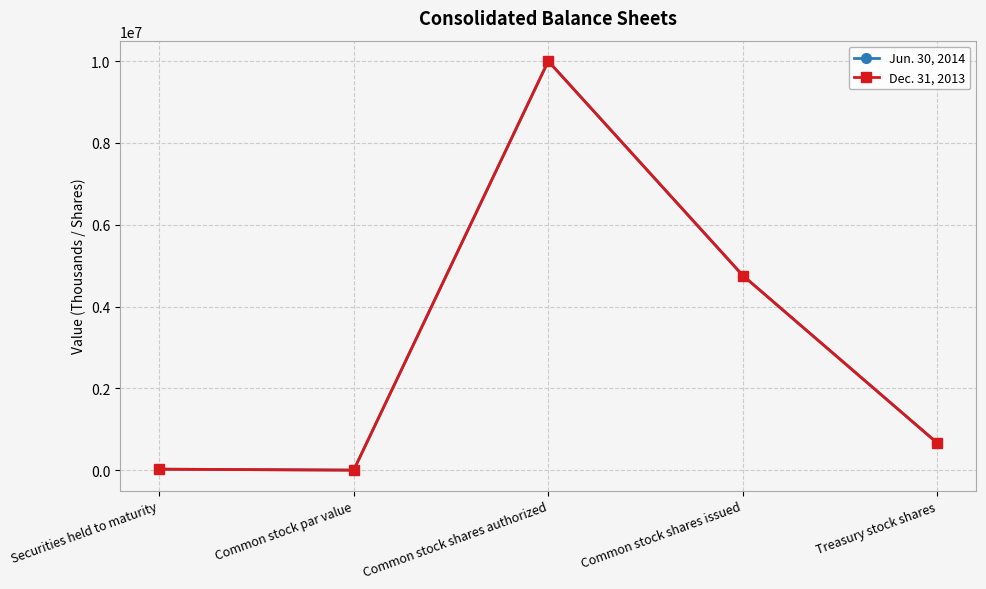

Is the value of Jun. 30, 2014 at Common stock shares issued greater than the value of Dec. 31, 2013 at Securities held to maturity?

Yes